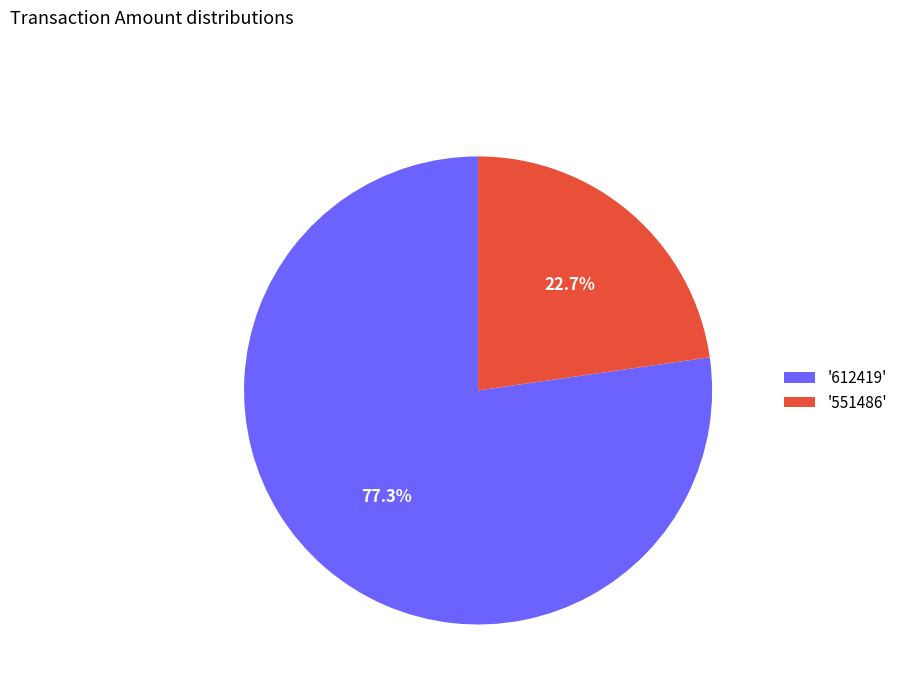

Count the number of slices in the pie.

2